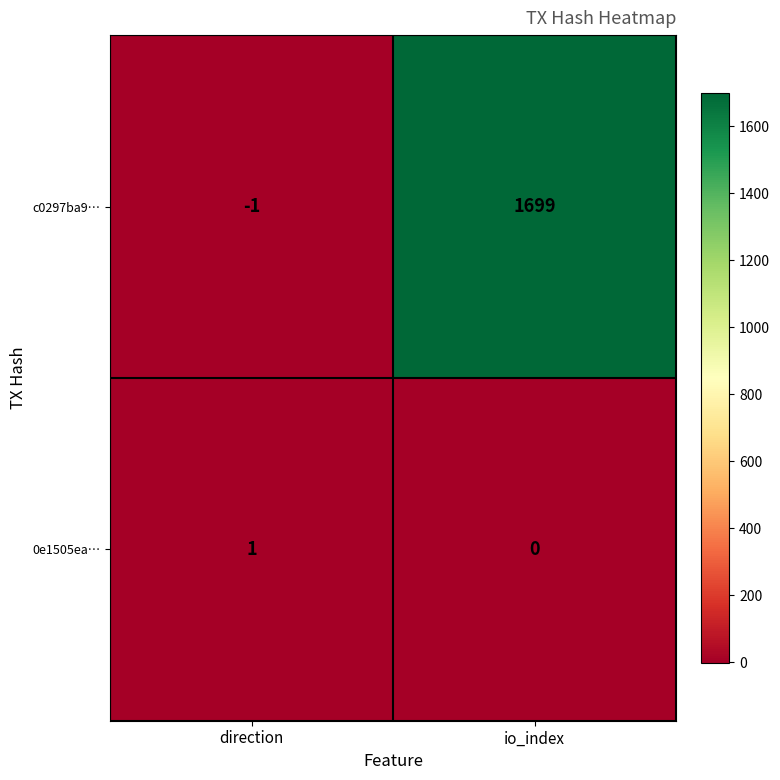

How many distinct data groups are displayed?

2